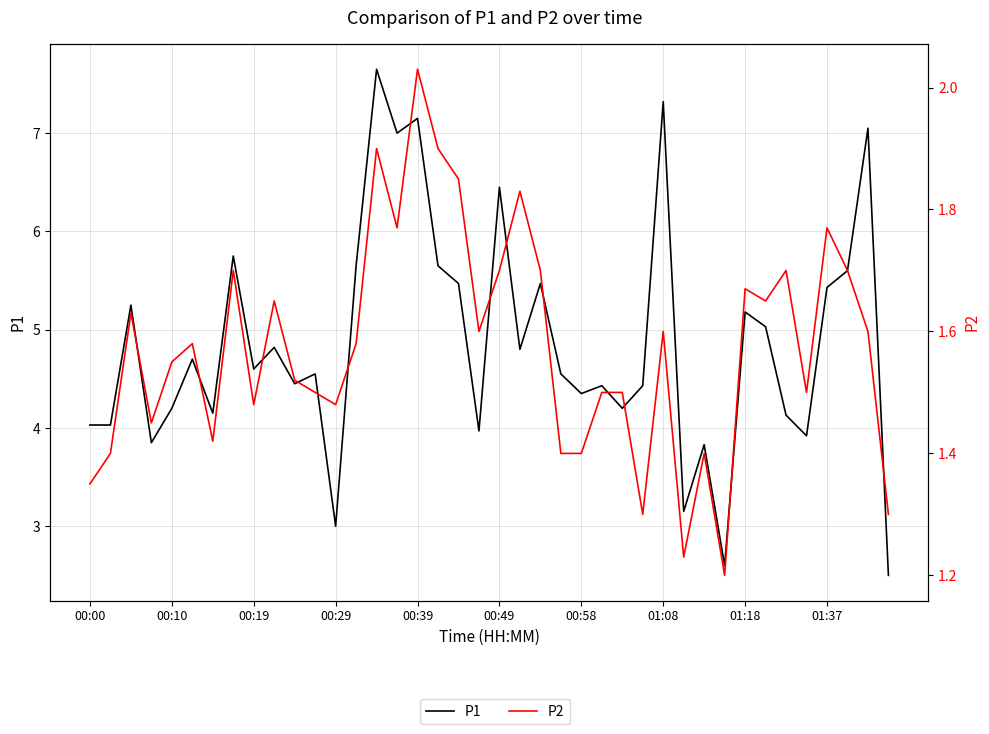

At how many categories does at least one series exceed 6?

6